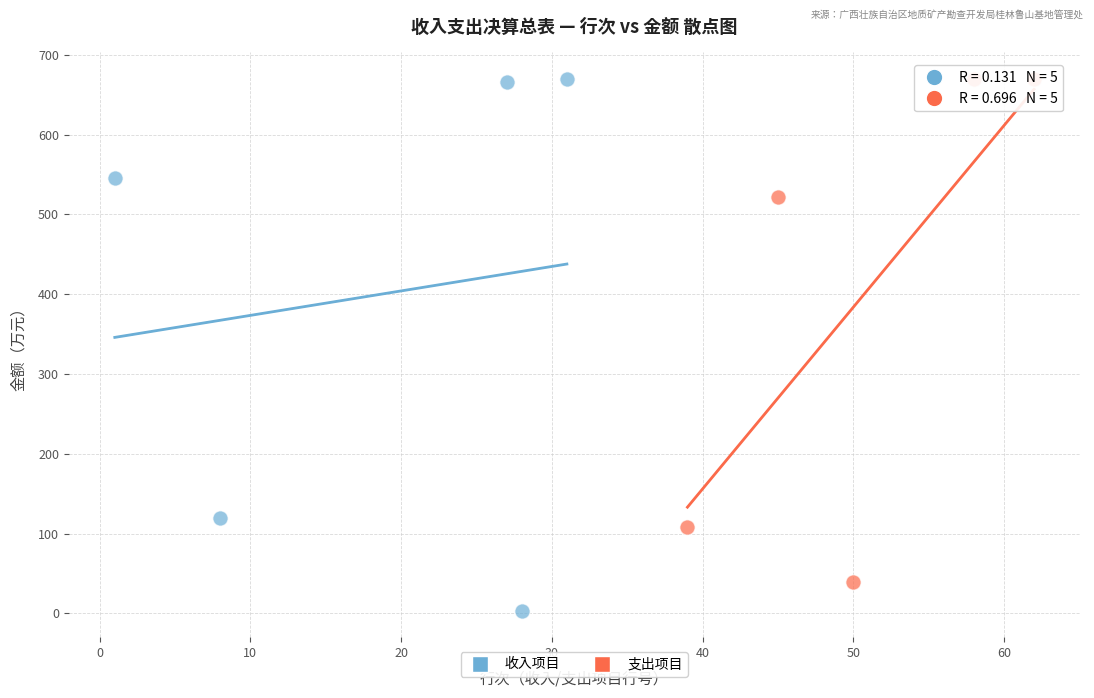

Which series reaches the minimum Y coordinate?

收入项目